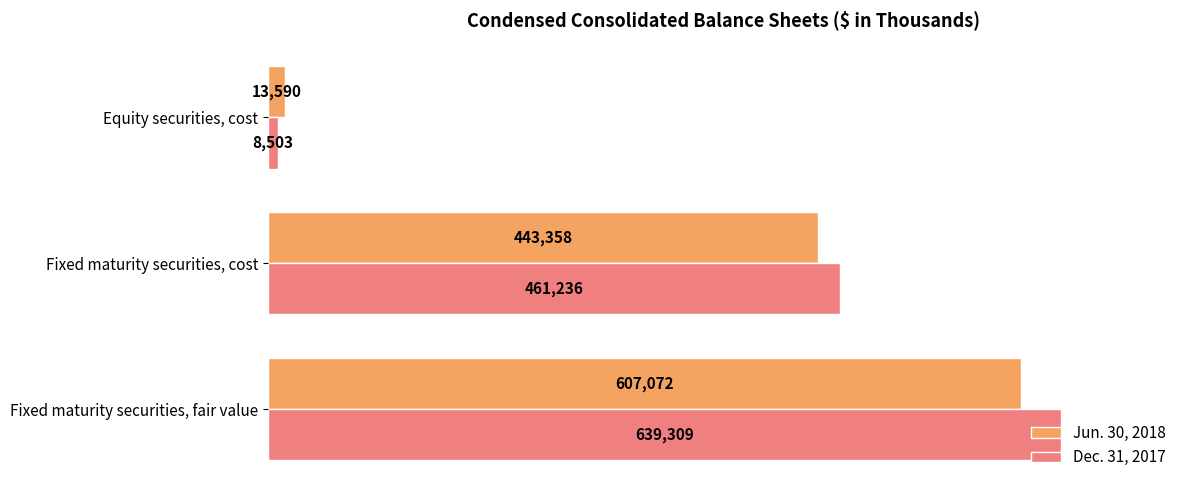

Rank the categories by Dec. 31, 2017 value from highest to lowest.

Fixed maturity securities, fair value, Fixed maturity securities, cost, Equity securities, cost